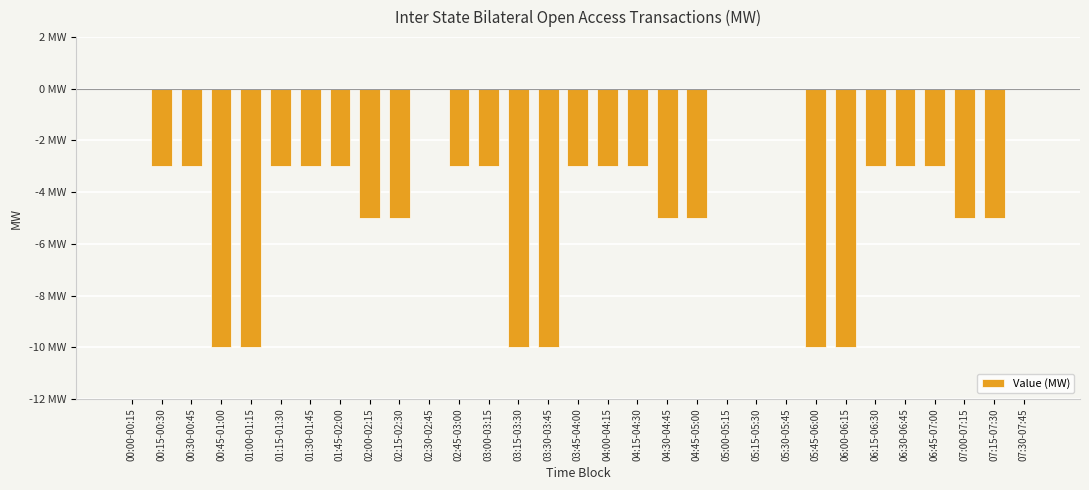

Are the bars horizontal?

No